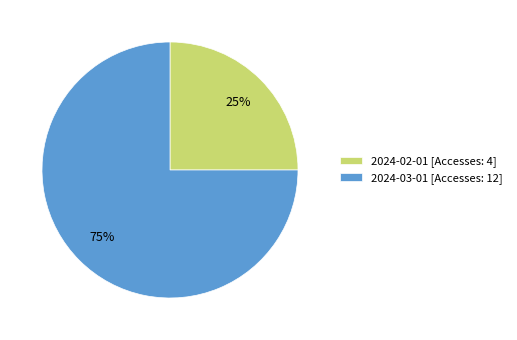

Which category has the smallest portion of the pie?

2024-02-01